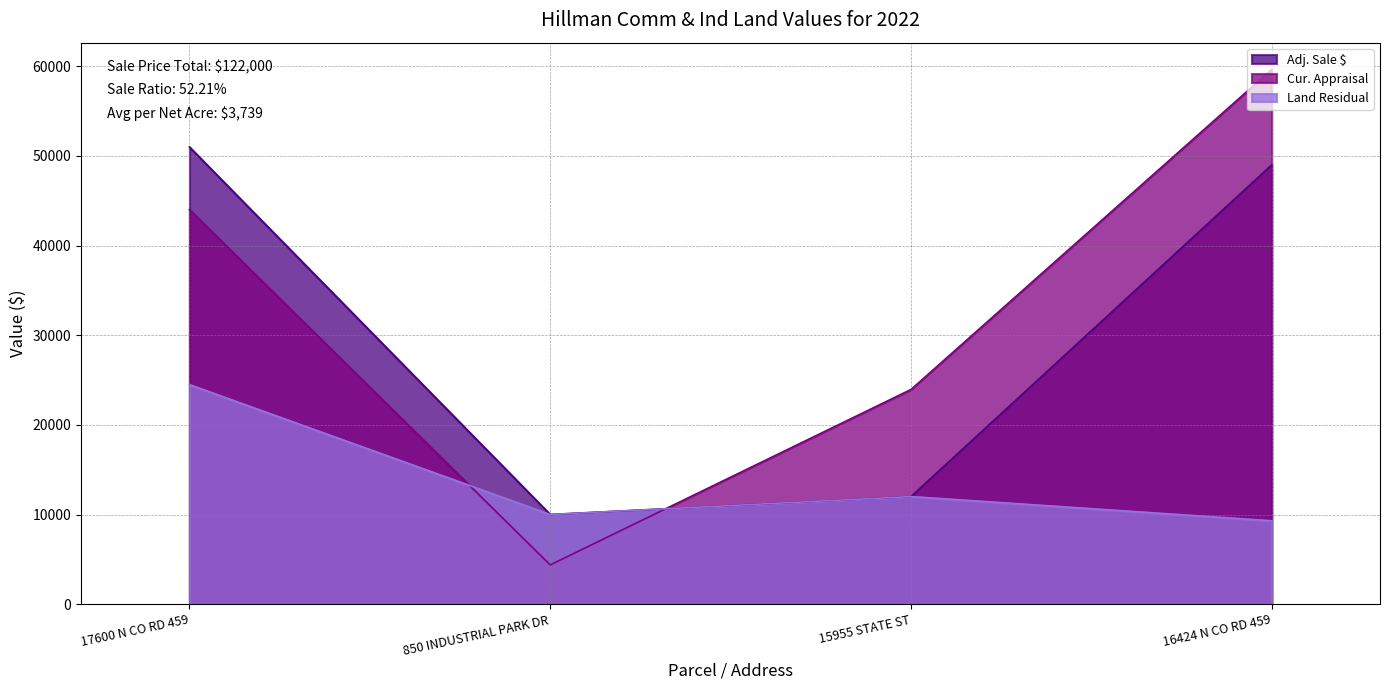

Where is Cur. Appraisal nearest to the value 32014?

15955 STATE ST